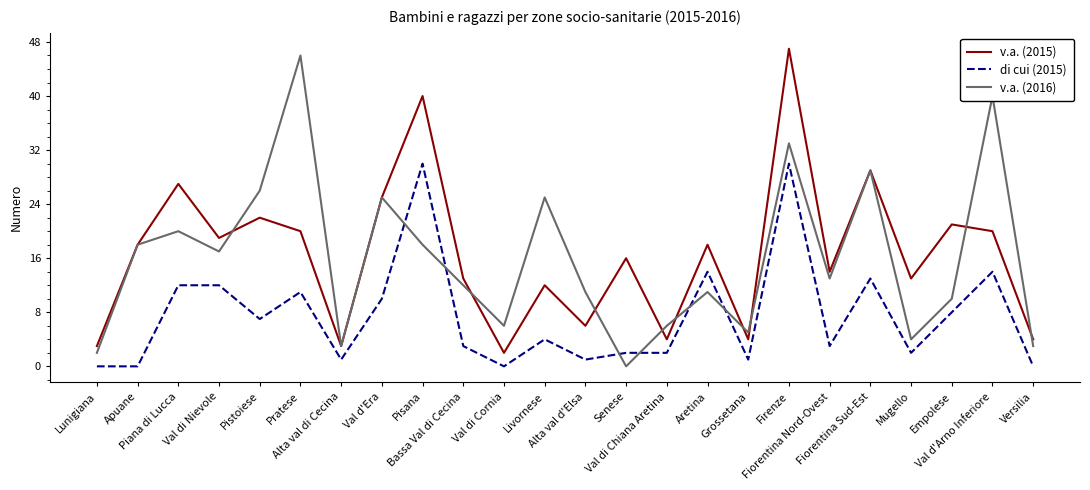

After their last crossing, which series has the higher values: v.a. (2016) or v.a. (2015)?

v.a. (2015)